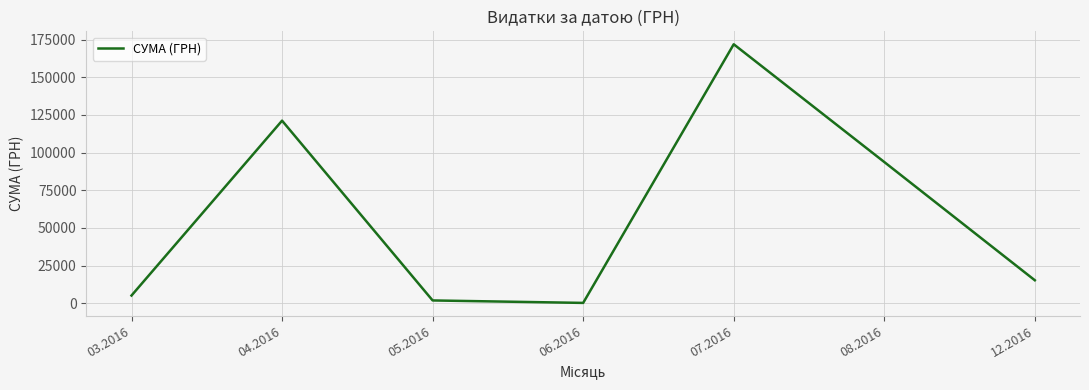

What is the change in value from 03.2016 to 08.2016?

+88616.5